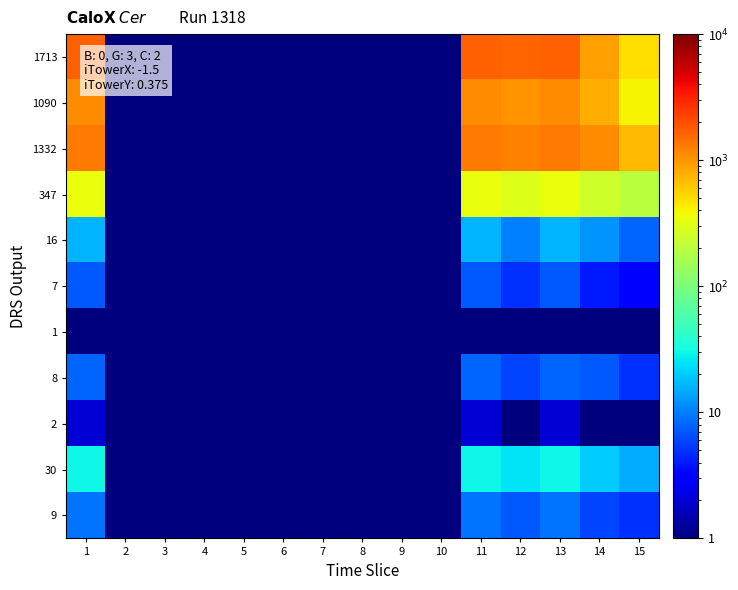

Reading left to right, list all the values displayed in this chart.

1713: 1=1713.0	2=0.5	3=0.5	4=0.5	5=0.5	6=0.5	7=0.5	8=0.5	9=0.5	10=0.5	11=1713.0	12=1600.0	13=1713.0	14=900.0	15=500.0
1090: 1=1090.0	2=0.5	3=0.5	4=0.5	5=0.5	6=0.5	7=0.5	8=0.5	9=0.5	10=0.5	11=1090.0	12=1000.0	13=1090.0	14=800.0	15=400.0
1332: 1=1332.0	2=0.5	3=0.5	4=0.5	5=0.5	6=0.5	7=0.5	8=0.5	9=0.5	10=0.5	11=1332.0	12=1200.0	13=1332.0	14=1100.0	15=700.0
347: 1=347.0	2=0.5	3=0.5	4=0.5	5=0.5	6=0.5	7=0.5	8=0.5	9=0.5	10=0.5	11=347.0	12=300.0	13=347.0	14=250.0	15=200.0
16: 1=16.0	2=0.5	3=0.5	4=0.5	5=0.5	6=0.5	7=0.5	8=0.5	9=0.5	10=0.5	11=16.0	12=10.0	13=16.0	14=12.0	15=8.0
7: 1=7.0	2=0.5	3=0.5	4=0.5	5=0.5	6=0.5	7=0.5	8=0.5	9=0.5	10=0.5	11=7.0	12=5.0	13=7.0	14=4.0	15=3.0
1: 1=1.0	2=0.5	3=0.5	4=0.5	5=0.5	6=0.5	7=0.5	8=0.5	9=0.5	10=0.5	11=1.0	12=1.0	13=1.0	14=0.5	15=0.5
8: 1=8.0	2=0.5	3=0.5	4=0.5	5=0.5	6=0.5	7=0.5	8=0.5	9=0.5	10=0.5	11=8.0	12=6.0	13=8.0	14=7.0	15=5.0
2: 1=2.0	2=0.5	3=0.5	4=0.5	5=0.5	6=0.5	7=0.5	8=0.5	9=0.5	10=0.5	11=2.0	12=1.0	13=2.0	14=1.0	15=1.0
30: 1=30.0	2=0.5	3=0.5	4=0.5	5=0.5	6=0.5	7=0.5	8=0.5	9=0.5	10=0.5	11=30.0	12=25.0	13=30.0	14=20.0	15=15.0
9: 1=9.0	2=0.5	3=0.5	4=0.5	5=0.5	6=0.5	7=0.5	8=0.5	9=0.5	10=0.5	11=9.0	12=7.0	13=9.0	14=6.0	15=5.0